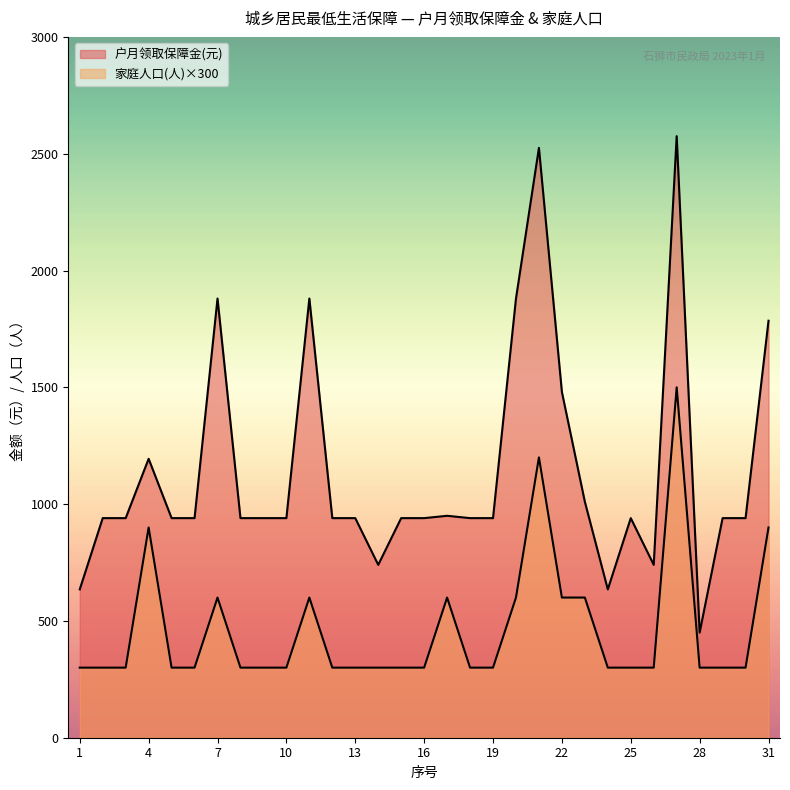

What is the difference between the second highest and second lowest values in the 家庭人口(人) series?

900